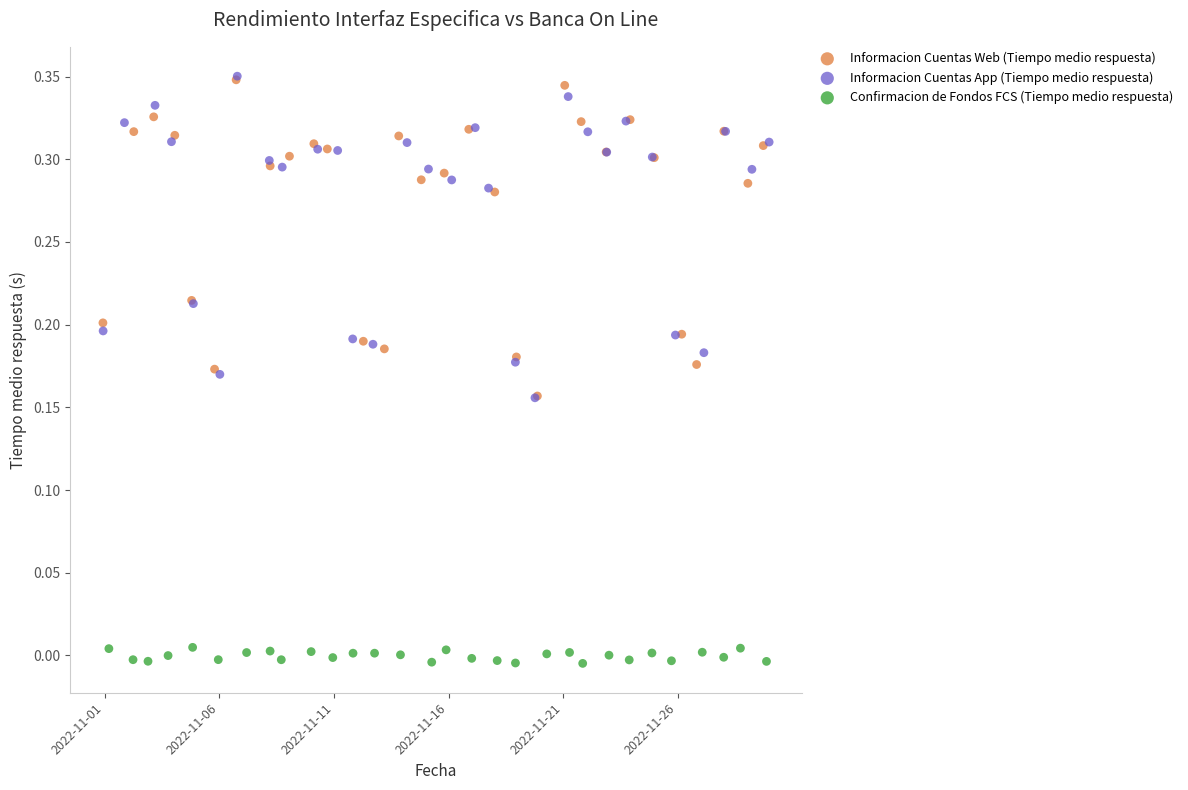

Which series reaches the minimum Y coordinate?

Confirmacion de Fondos FCS (Tiempo medio respuesta)